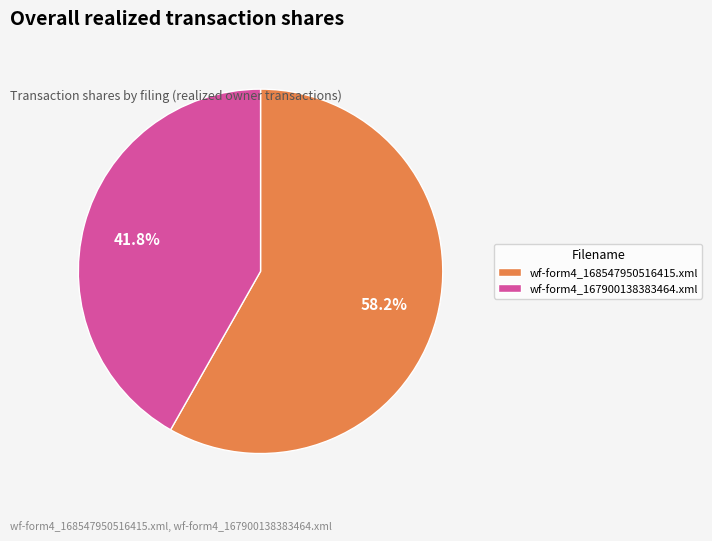

What is the largest slice in the pie chart?

wf-form4_168547950516415.xml